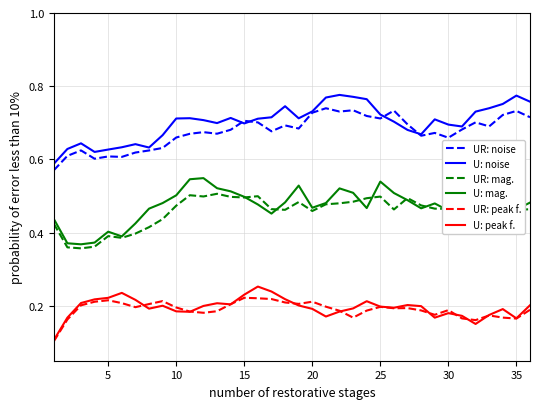

True or false: U: mag. and UR: peak f. cross at least once.

False